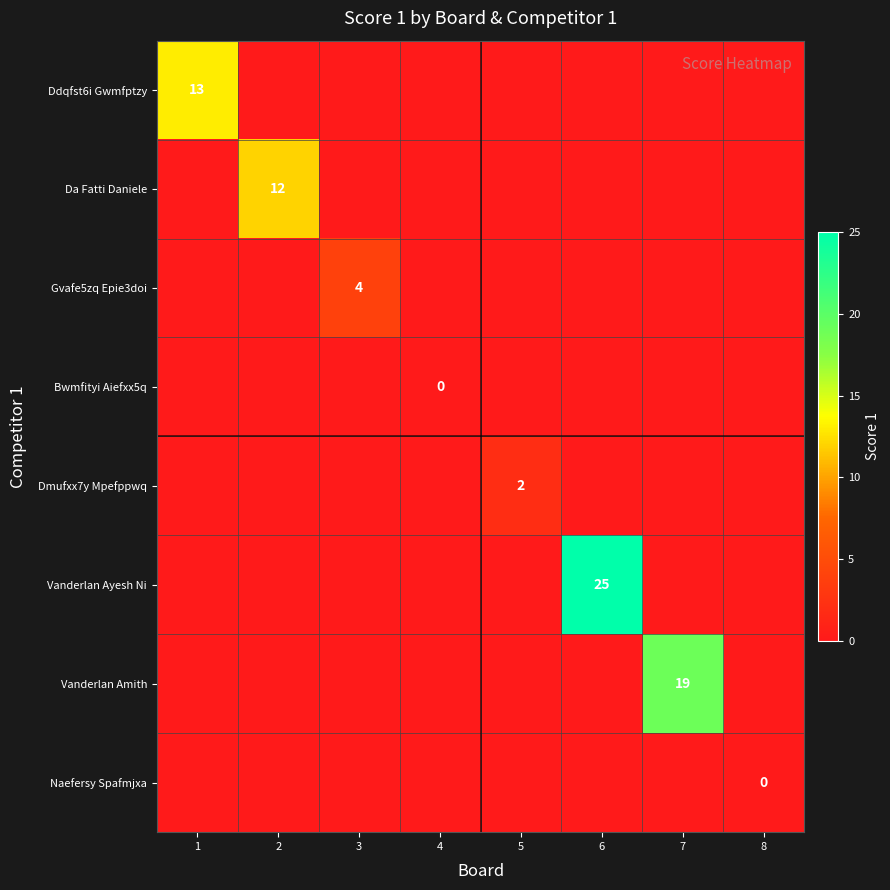

How many data points does each series have?

8